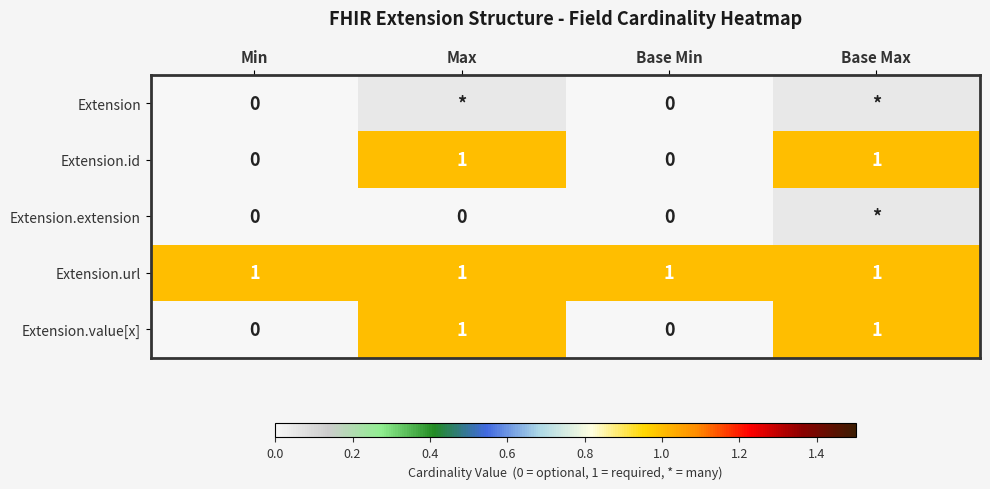

Which label corresponds to the largest value in the chart?

Max